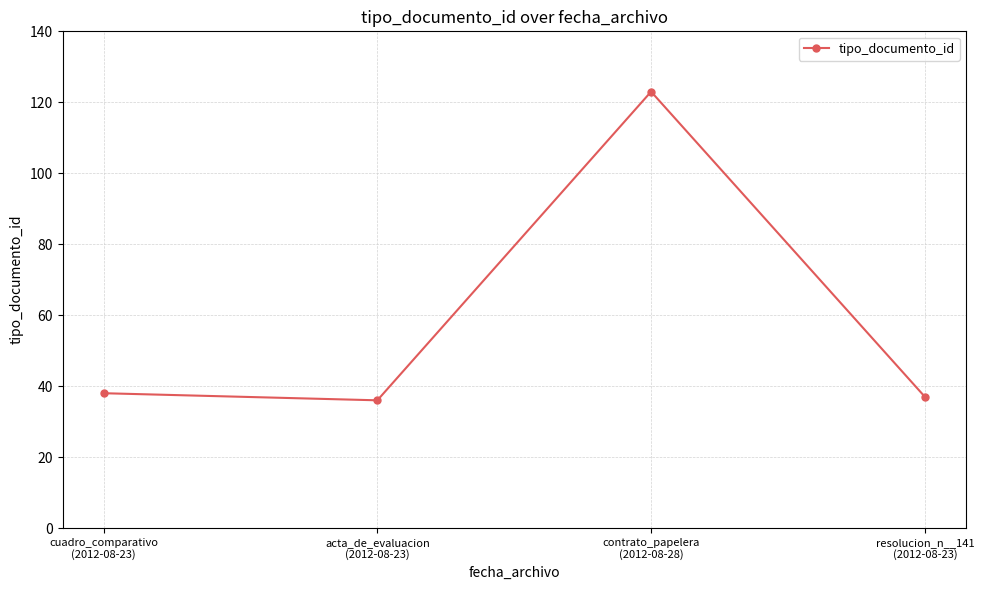

What is the value of the 4th point from the left?

37